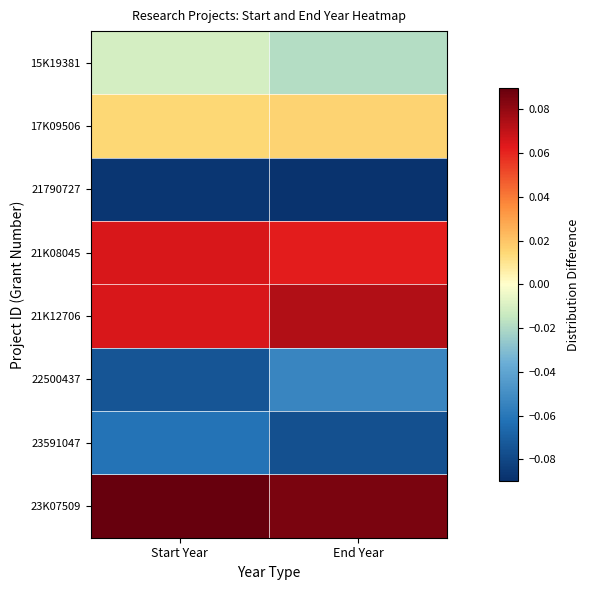

Reading left to right, what are all the values shown in this chart?

15K19381: Start Year=-0.0	End Year=-0.0
17K09506: Start Year=0.0	End Year=0.0
21790727: Start Year=-0.1	End Year=-0.1
21K08045: Start Year=0.1	End Year=0.1
21K12706: Start Year=0.1	End Year=0.1
22500437: Start Year=-0.1	End Year=-0.1
23591047: Start Year=-0.1	End Year=-0.1
23K07509: Start Year=0.1	End Year=0.1